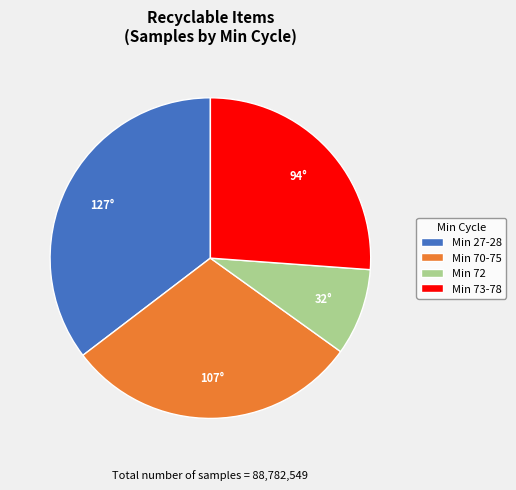

Which has a higher value, Min 27-28 or Min 73-78?

Min 27-28